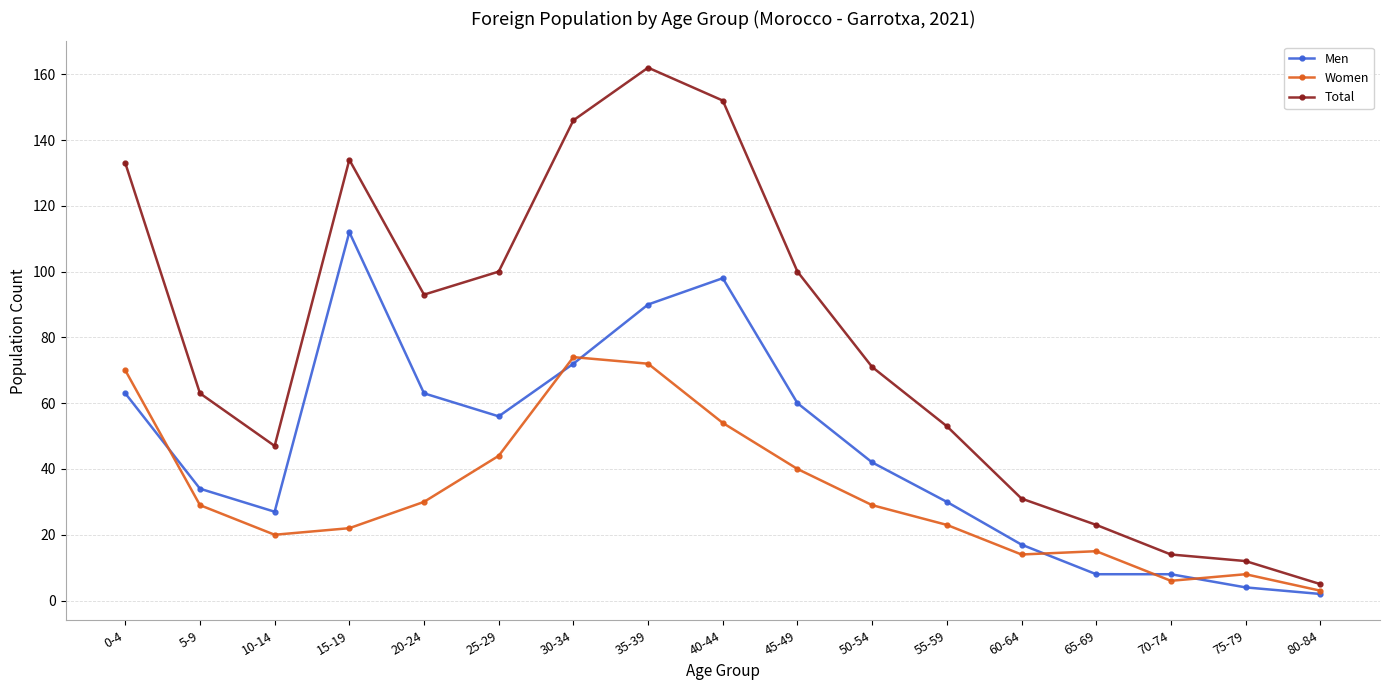

What is the spread (max minus min) of values at 25-29?

56